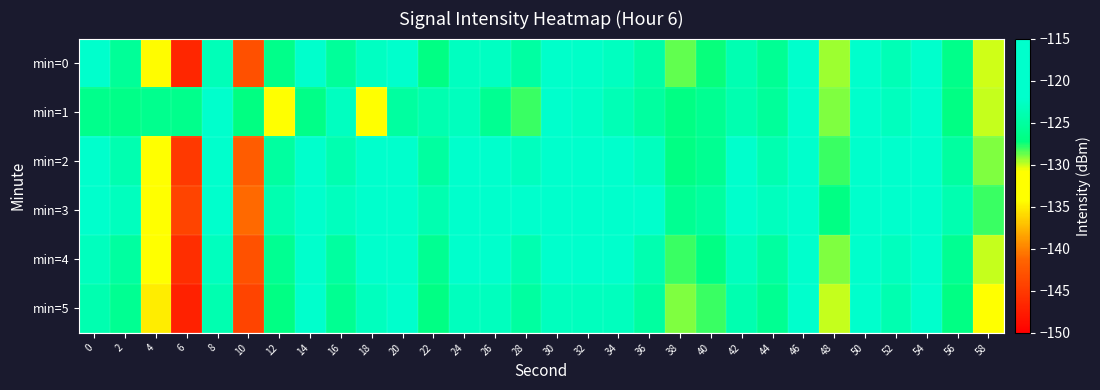

What is the greatest value displayed?

-115.0